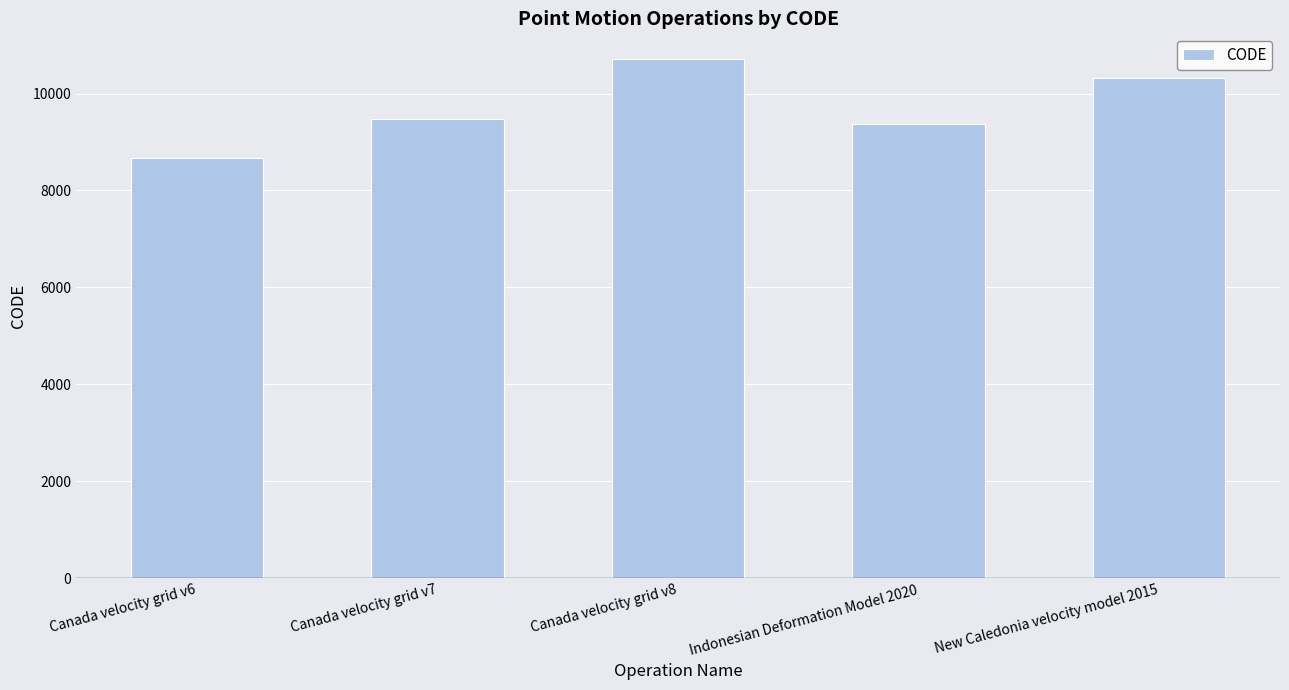

Rank the categories by value from lowest to highest.

Canada velocity grid v6, Indonesian Deformation Model 2020, Canada velocity grid v7, New Caledonia velocity model 2015, Canada velocity grid v8